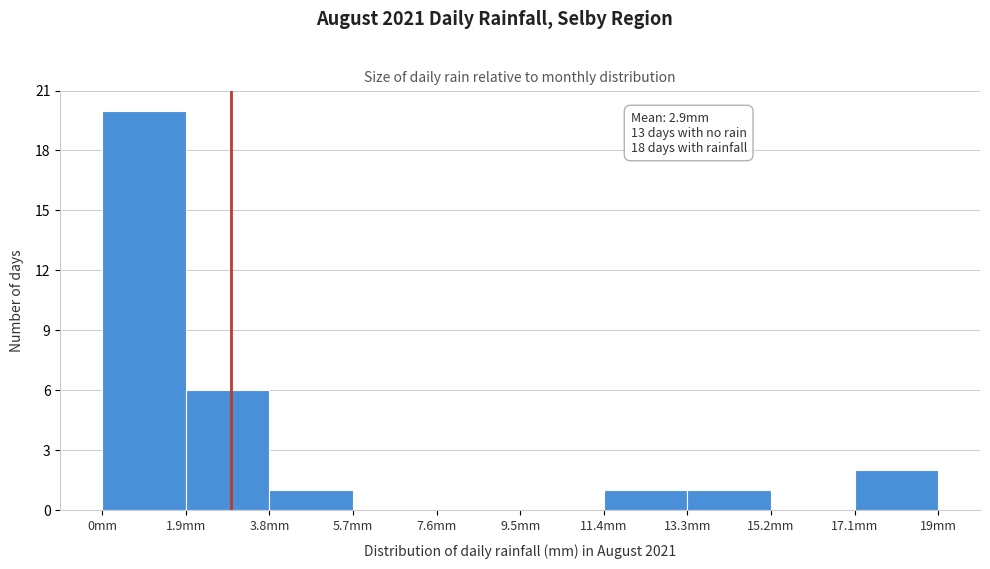

Over which range of the x-axis is the bar tallest?

0.0 to 1.9